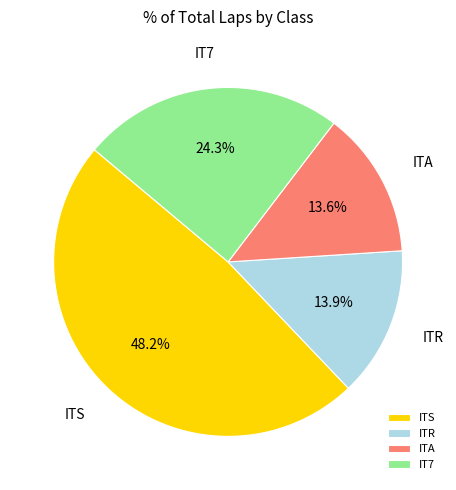

To the nearest percent, what is the average slice percentage?

25%